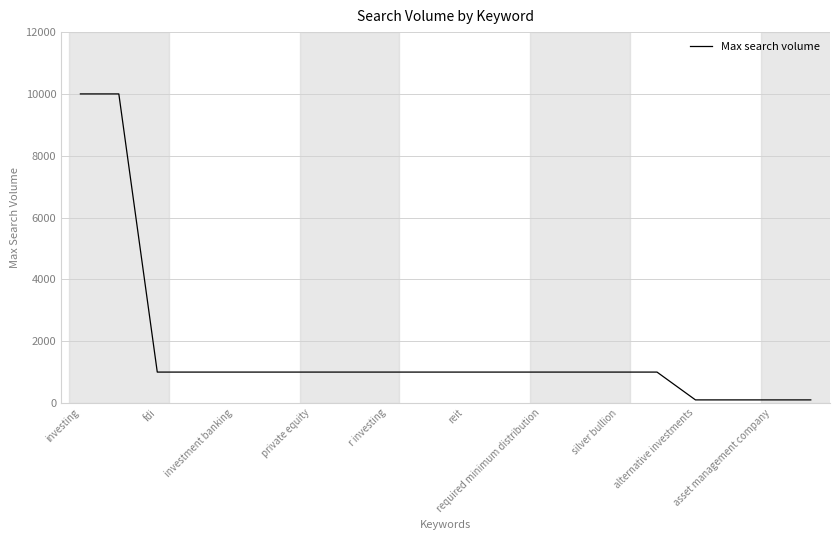

What is the maximum value shown in the chart?

10000